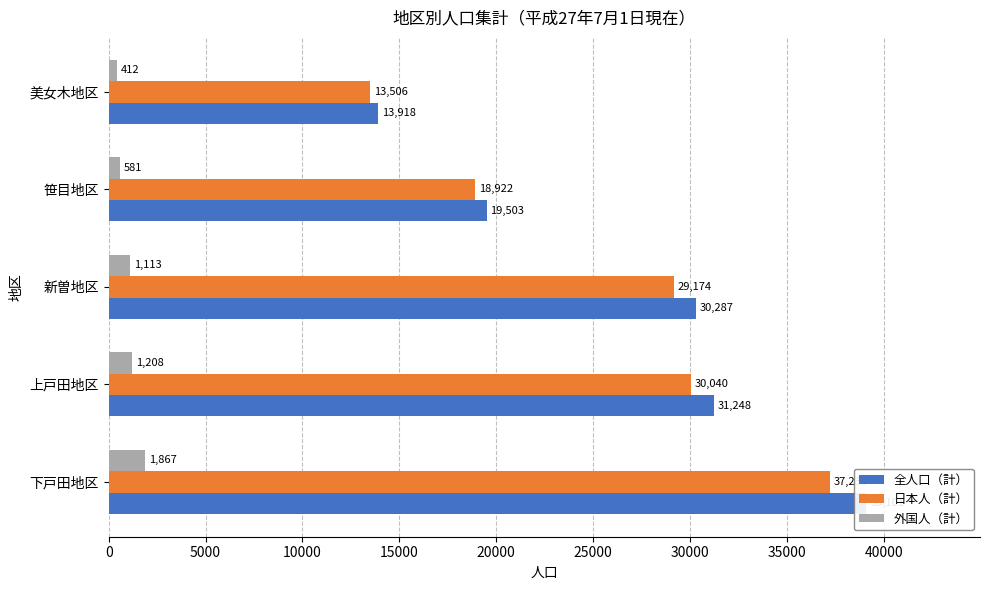

What is the value of the 外国人（計） bar at the 3rd from the left?

1113